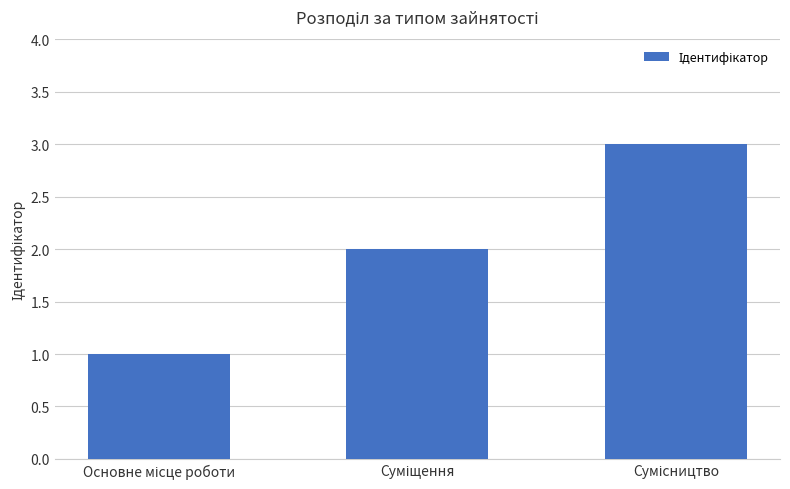

What is the maximum value shown in the chart?

3